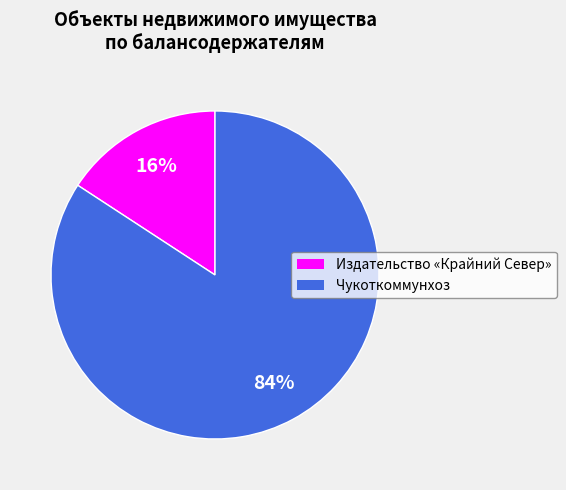

Count the number of slices in the pie.

2